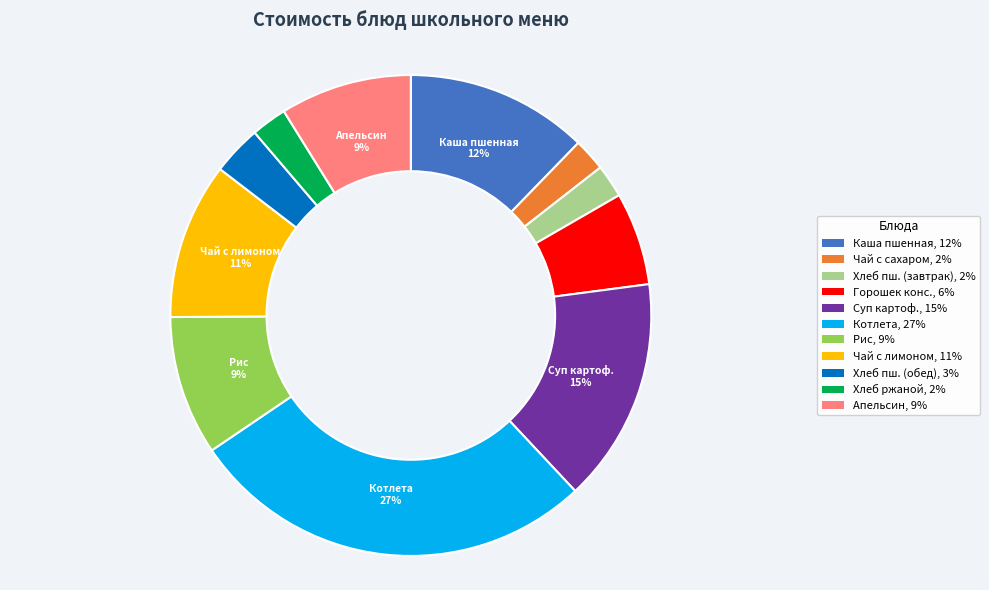

Which has a higher value, Суп картоф., 15% or Чай с сахаром, 2%?

Суп картоф., 15%